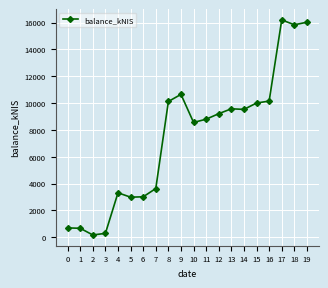

Where does the data first go above 9206?

8